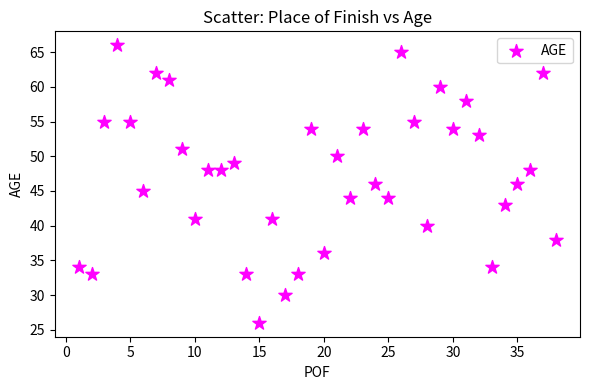

What is the range of X values (max minus min)?

37